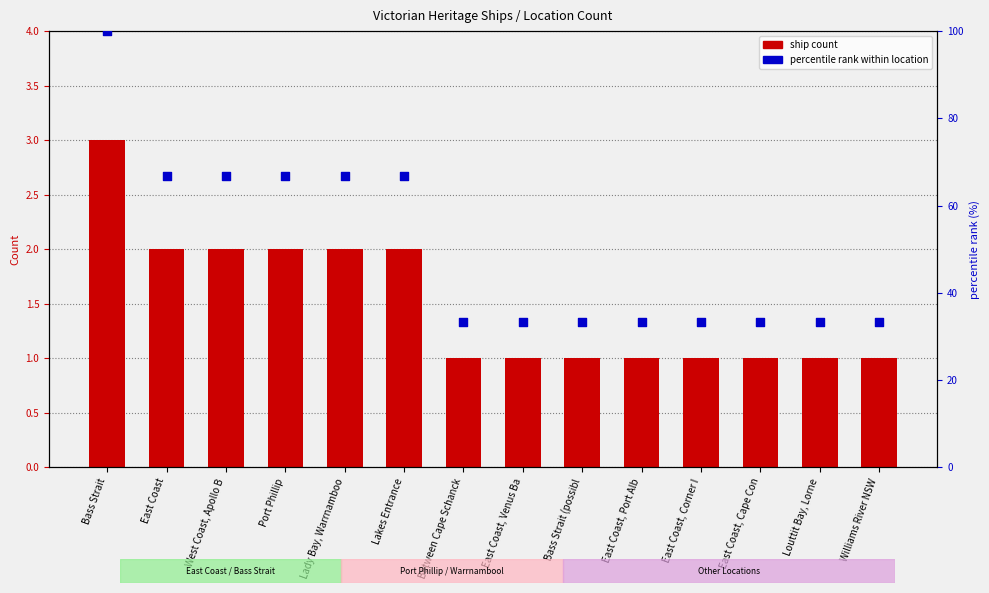

At how many categories does at least one series exceed 77?

1